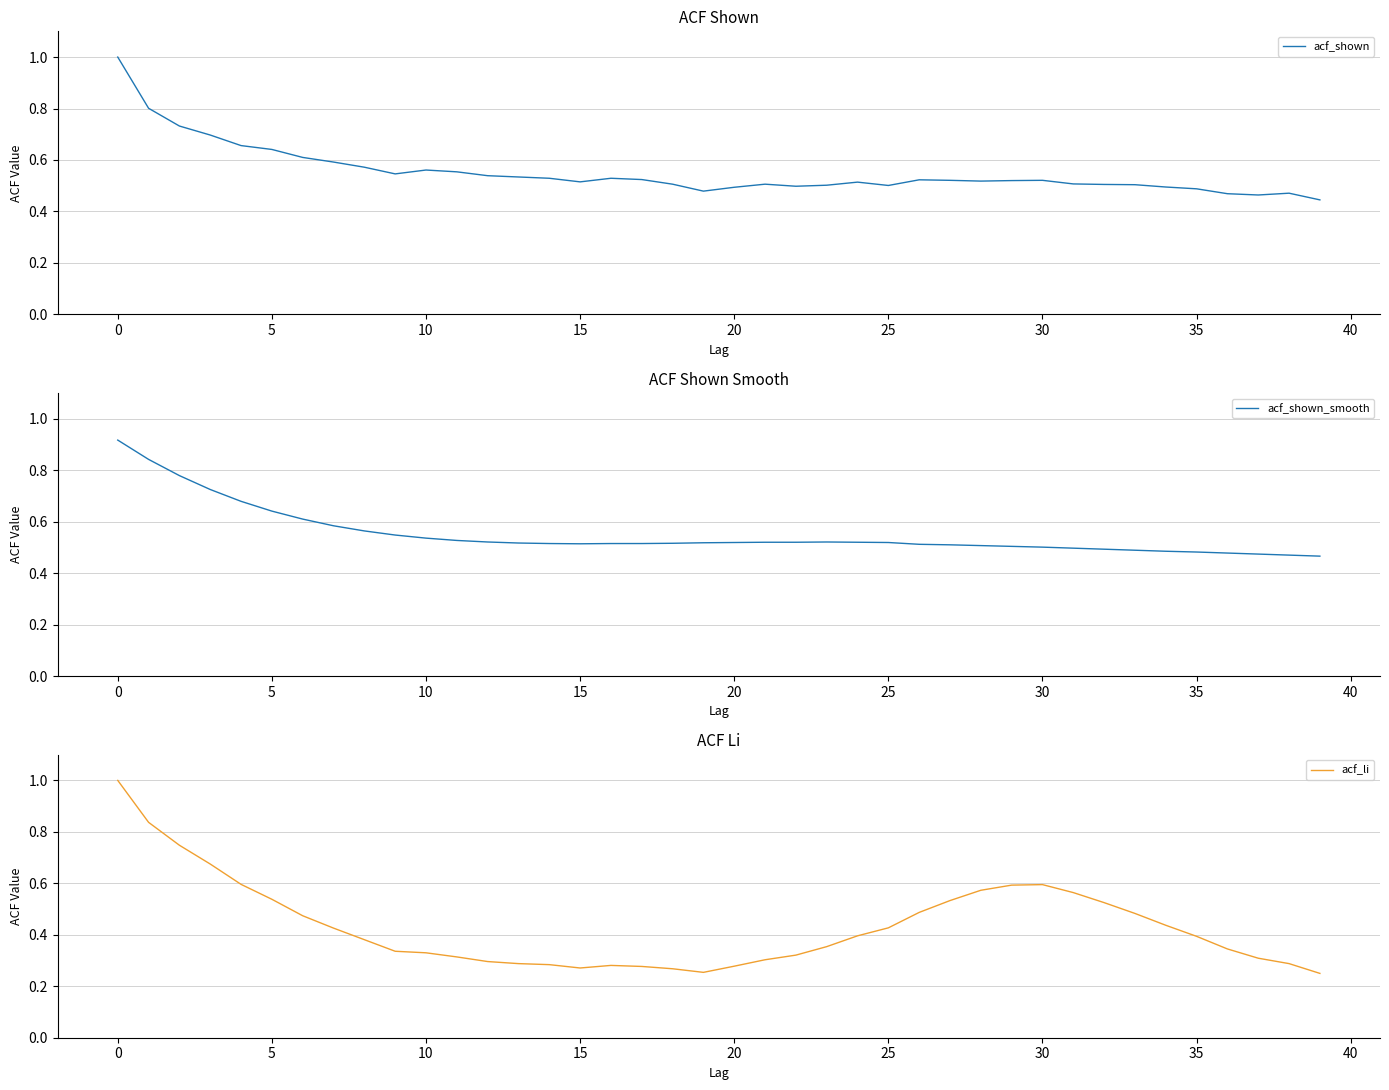

Is it true that acf_li equals 0.4 at 35?

True